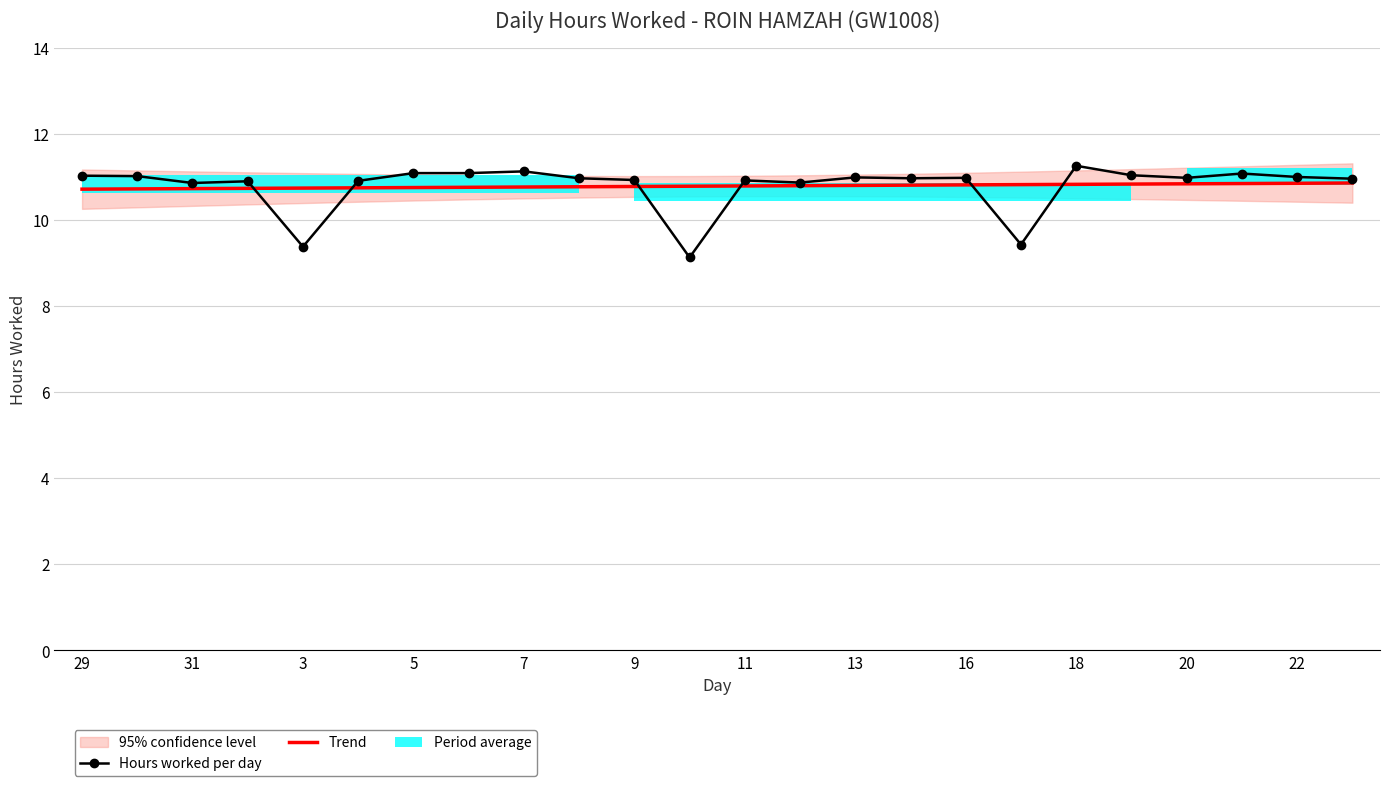

The Trend series shows 10.7 at 29. True or false?

True